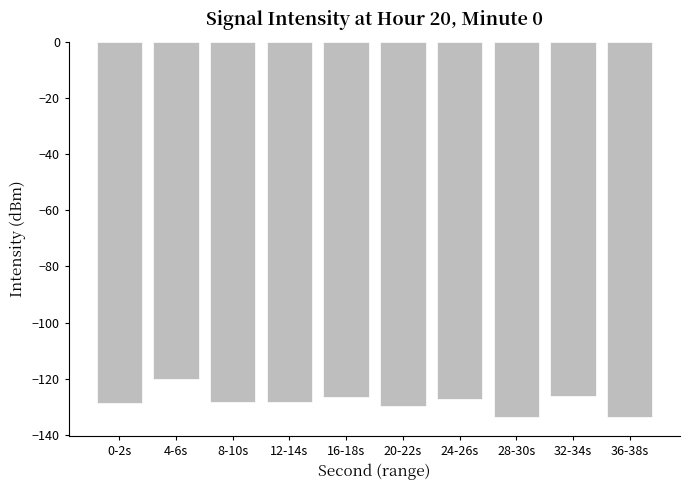

How many data points are less than -128?

6